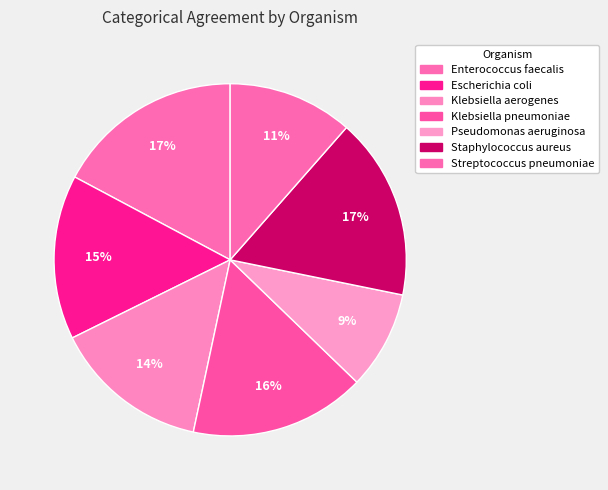

What is the smallest slice in the pie chart?

Pseudomonas aeruginosa